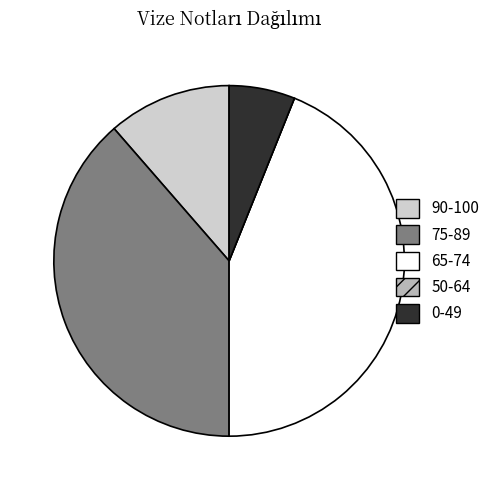

Which category has the biggest portion of the pie?

65-74